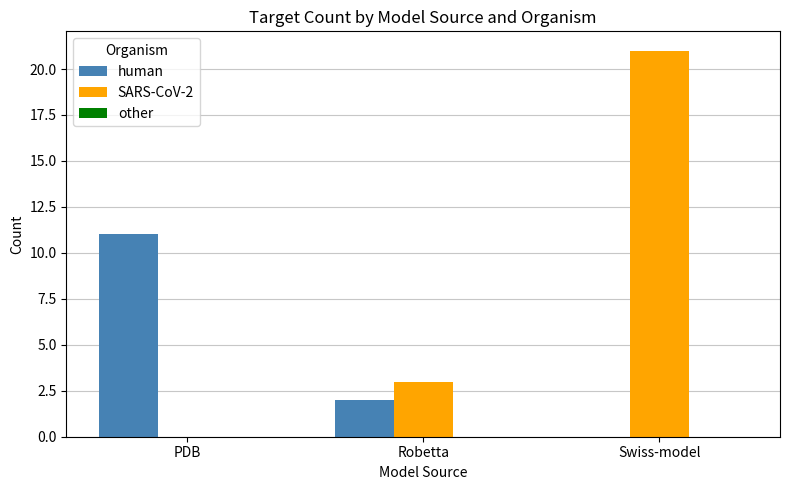

True or false: human has a value of 3 at PDB.

False